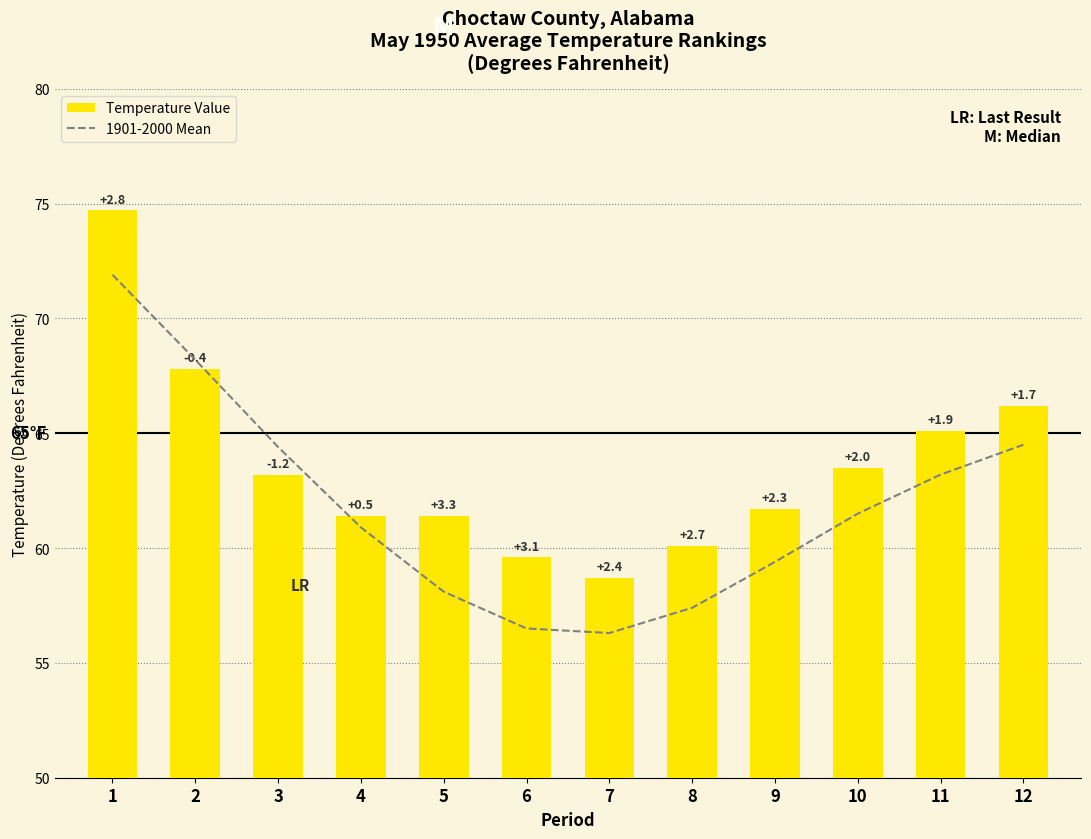

What is the sum of all Temperature Value values?

763.4